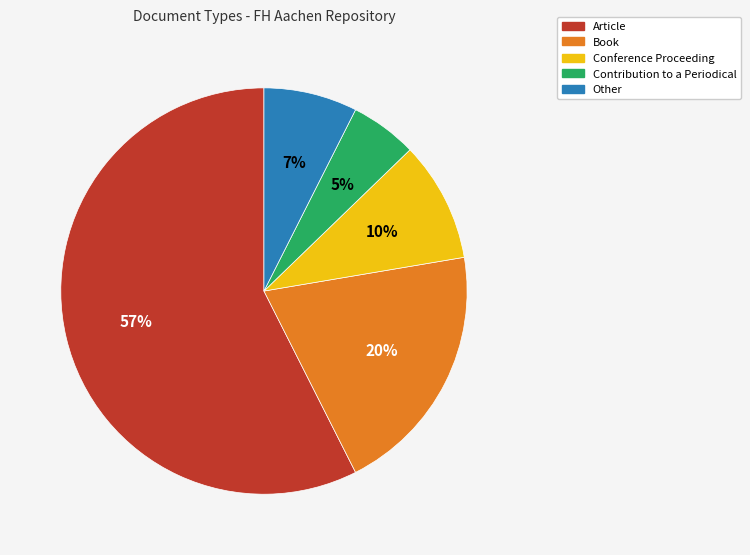

Which category has the smallest portion of the pie?

Contribution to a Periodical